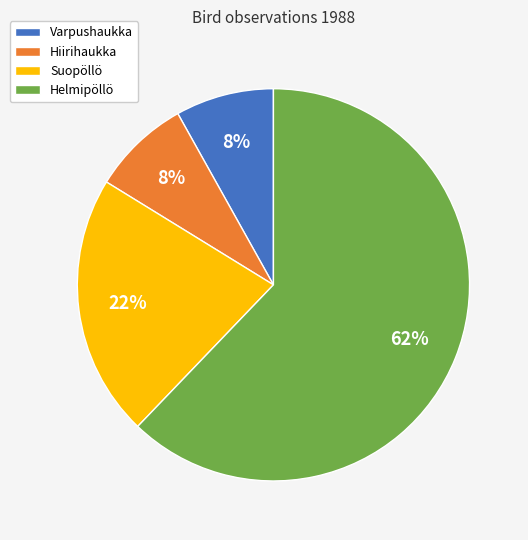

To the nearest percent, what percentage of the pie is Varpushaukka?

8%